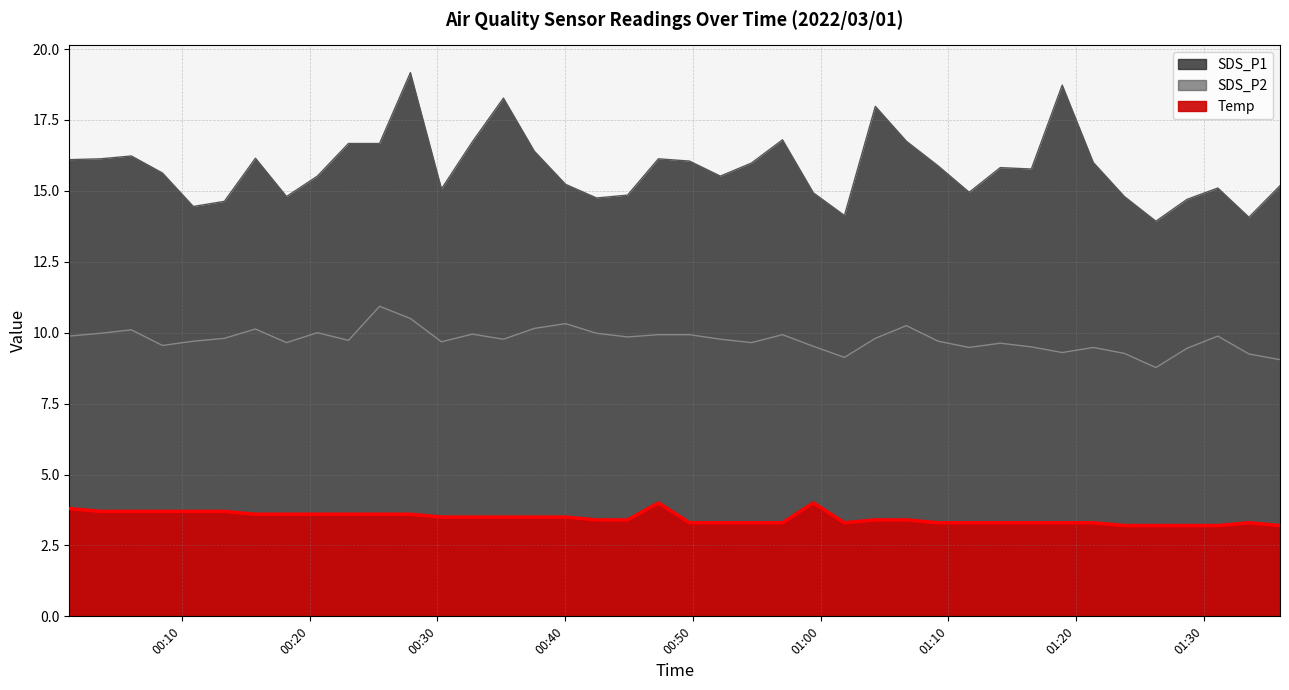

What is the total value across all series at 2022/03/01 01:21:21?

28.8